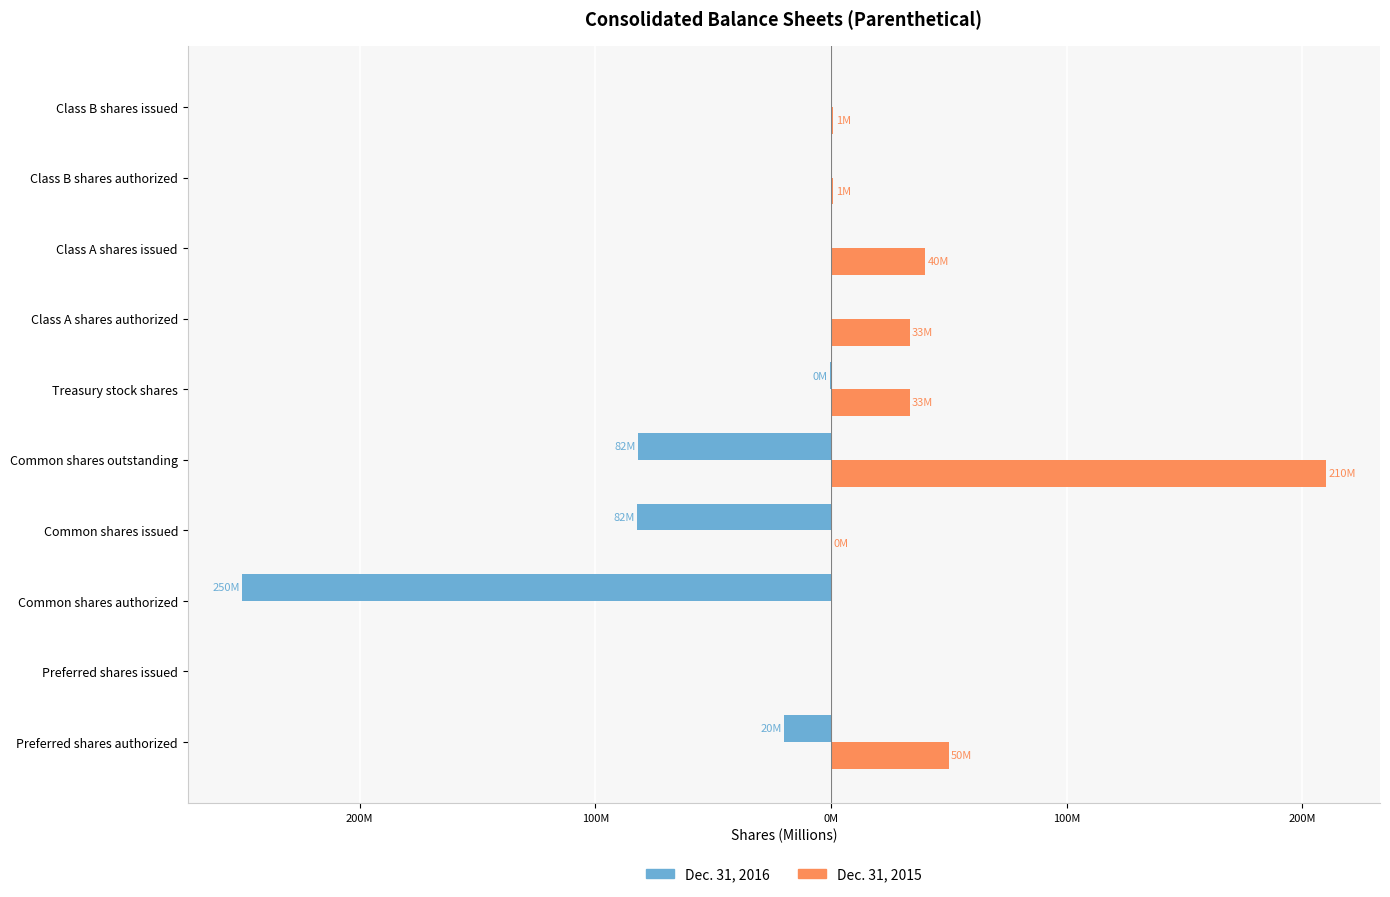

What are all the series names shown in the legend?

Dec. 31, 2016, Dec. 31, 2015